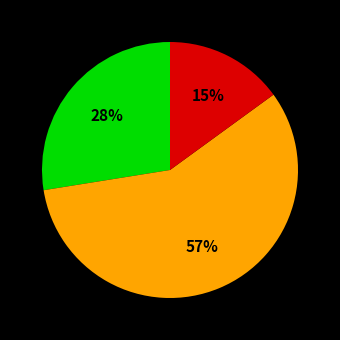

Is there any slice that represents more than half of the pie?

Yes